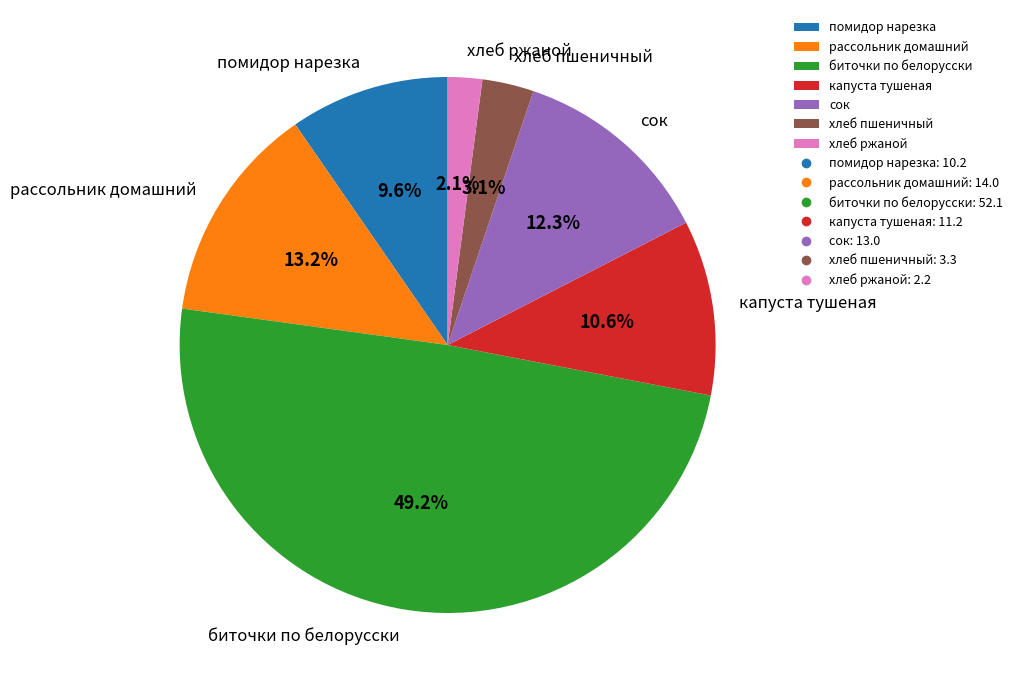

To the nearest percent, what is the average slice percentage?

14%